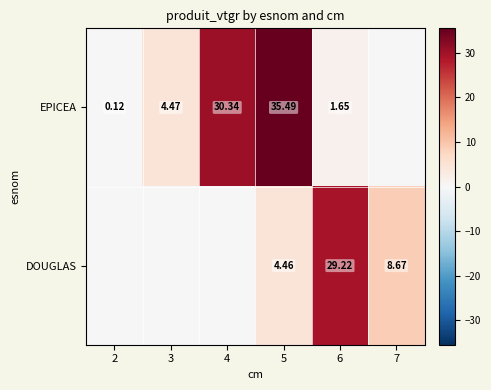

Rank the series at 5 from highest to lowest value.

EPICEA, DOUGLAS